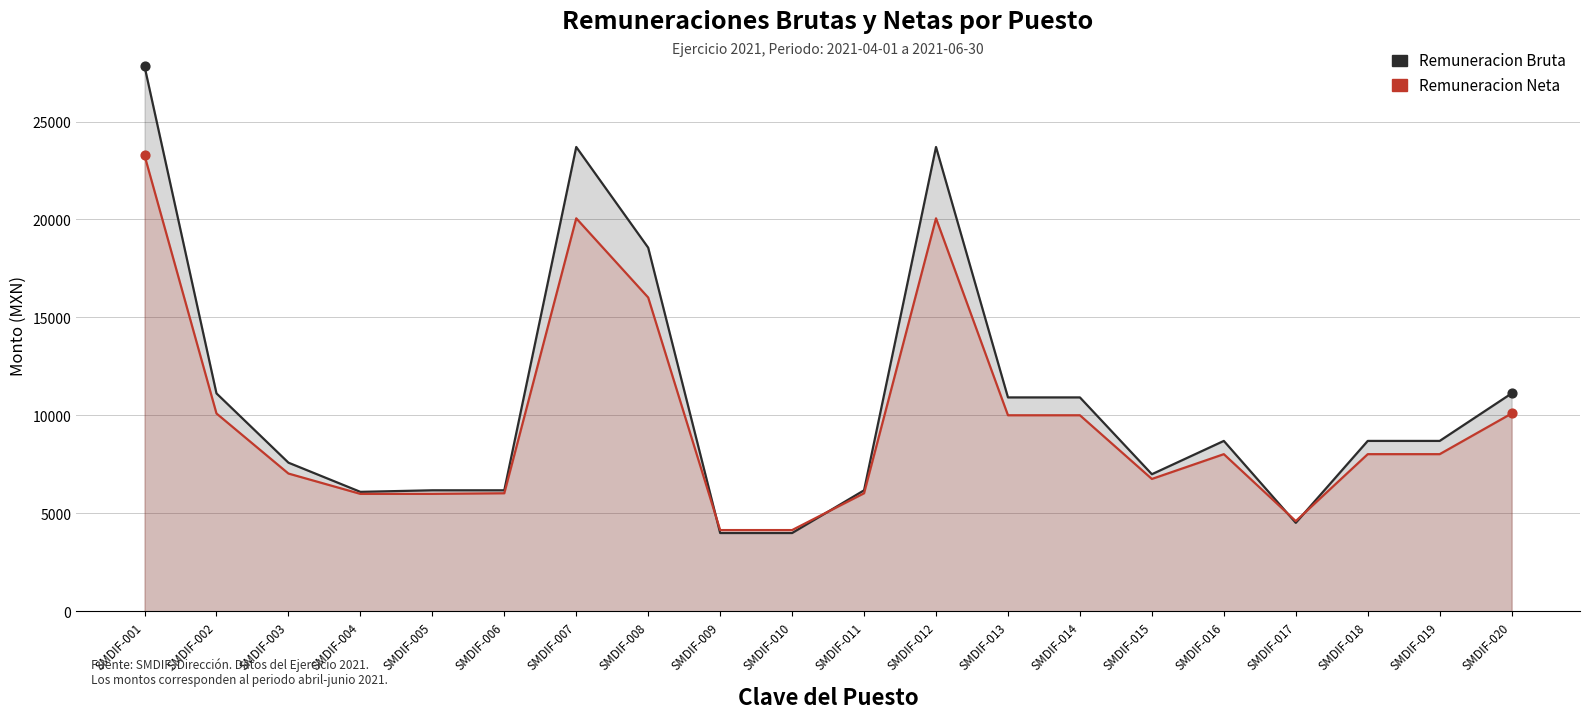

What are all the series names shown in the legend?

Remuneracion Bruta, Remuneracion Neta